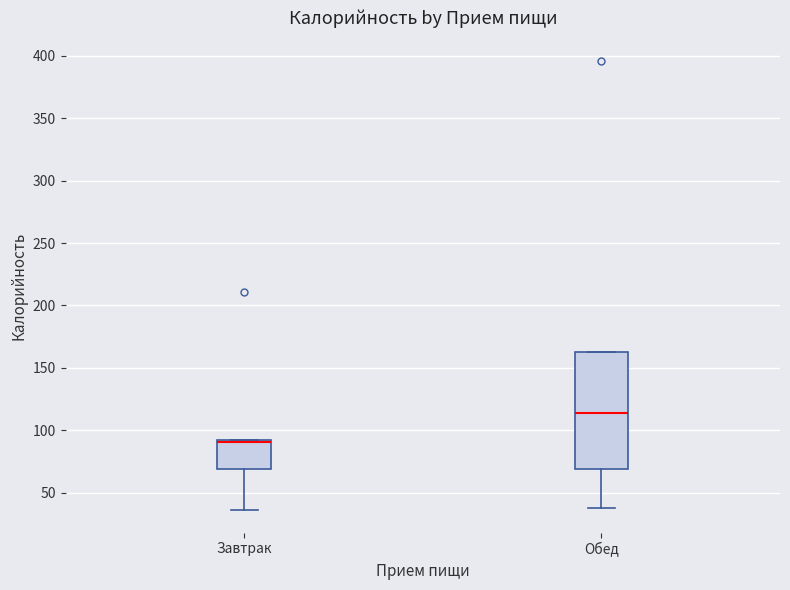

Which box's median line is the lowest?

Завтрак